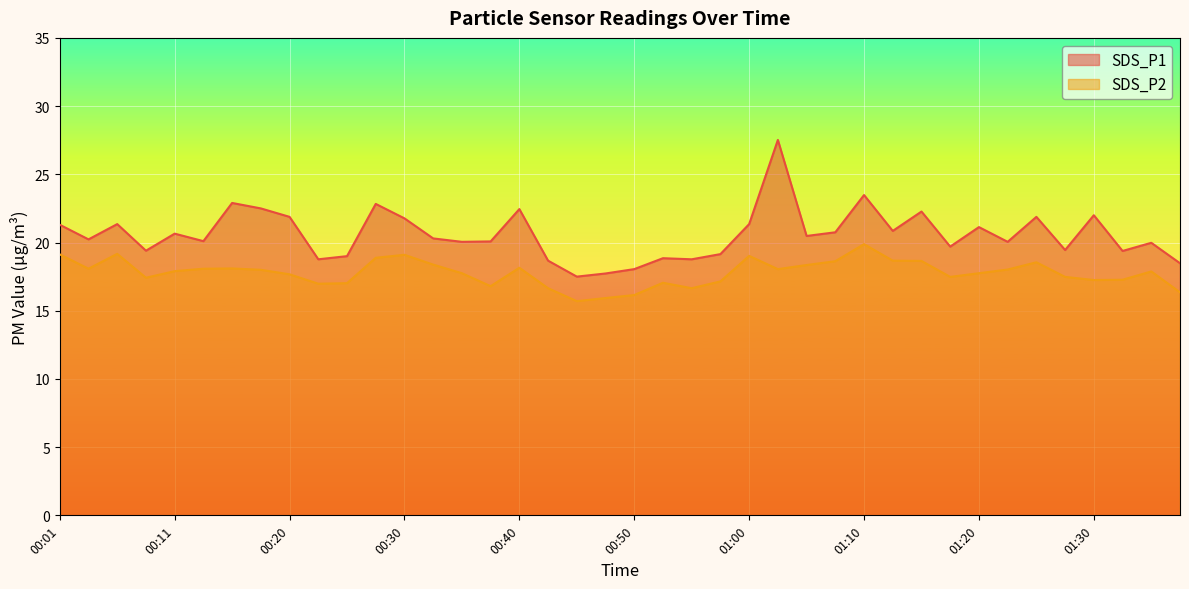

What is the difference between the SDS_P1 values at 00:08 and 00:38?

0.7